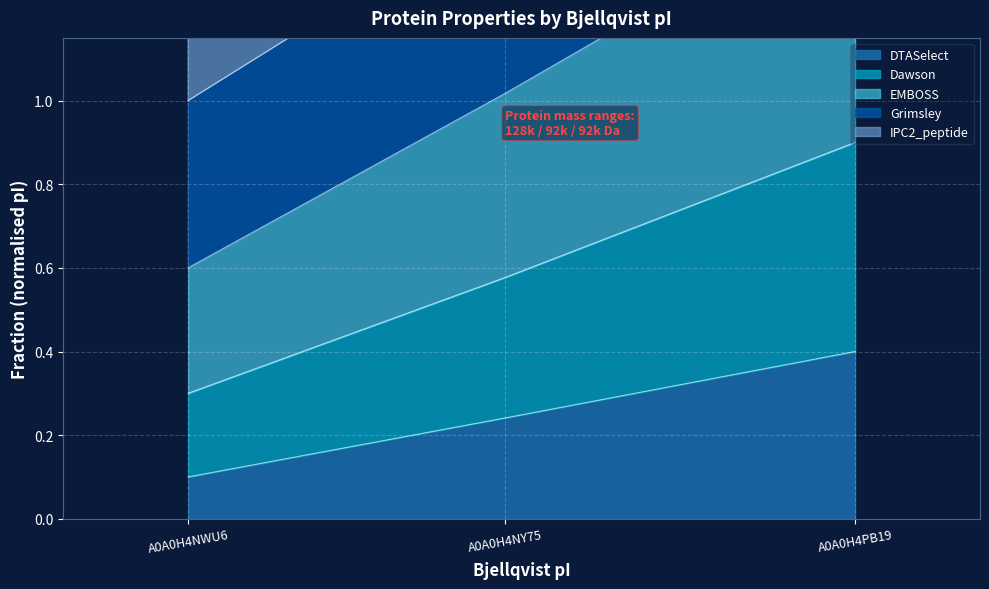

List the labels in order of DTASelect value, largest first.

A0A0H4PB19, A0A0H4NY75, A0A0H4NWU6